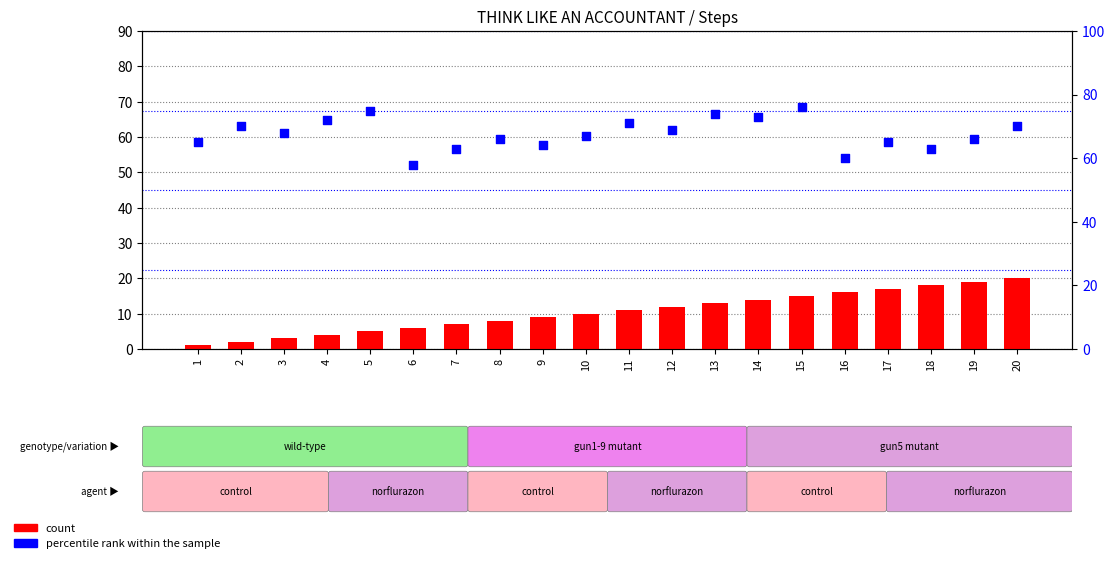

Which series contains the lowest Y value?

count